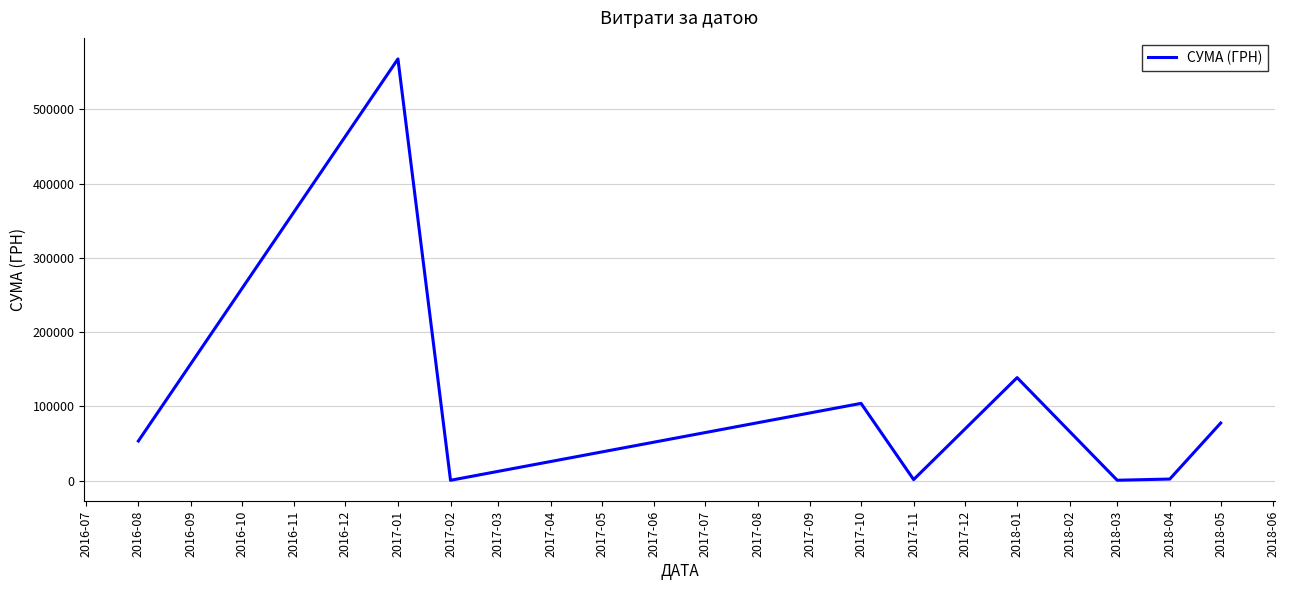

Is it true that the value at 2018-01 is 138823.7?

True